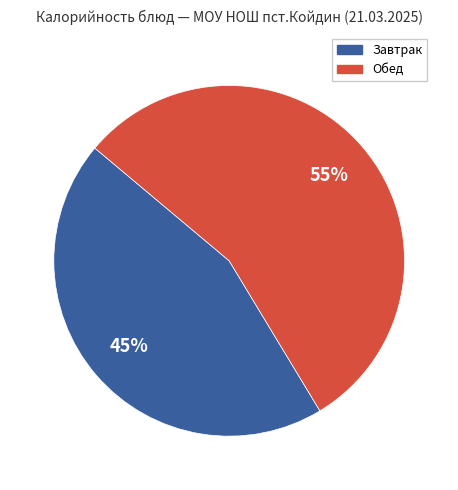

To the nearest percent, what is the average slice percentage?

50%